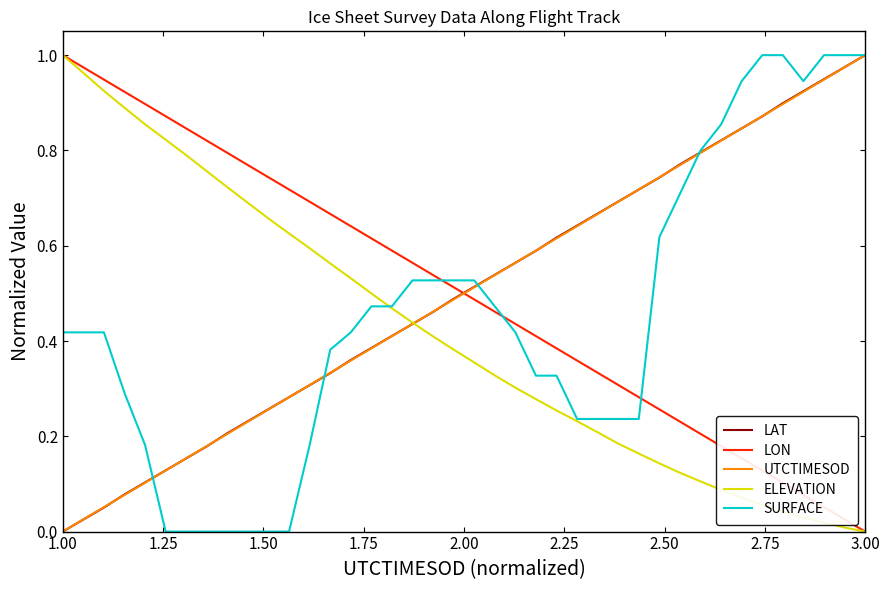

After their last crossing, which series has the higher values: SURFACE or UTCTIMESOD?

SURFACE